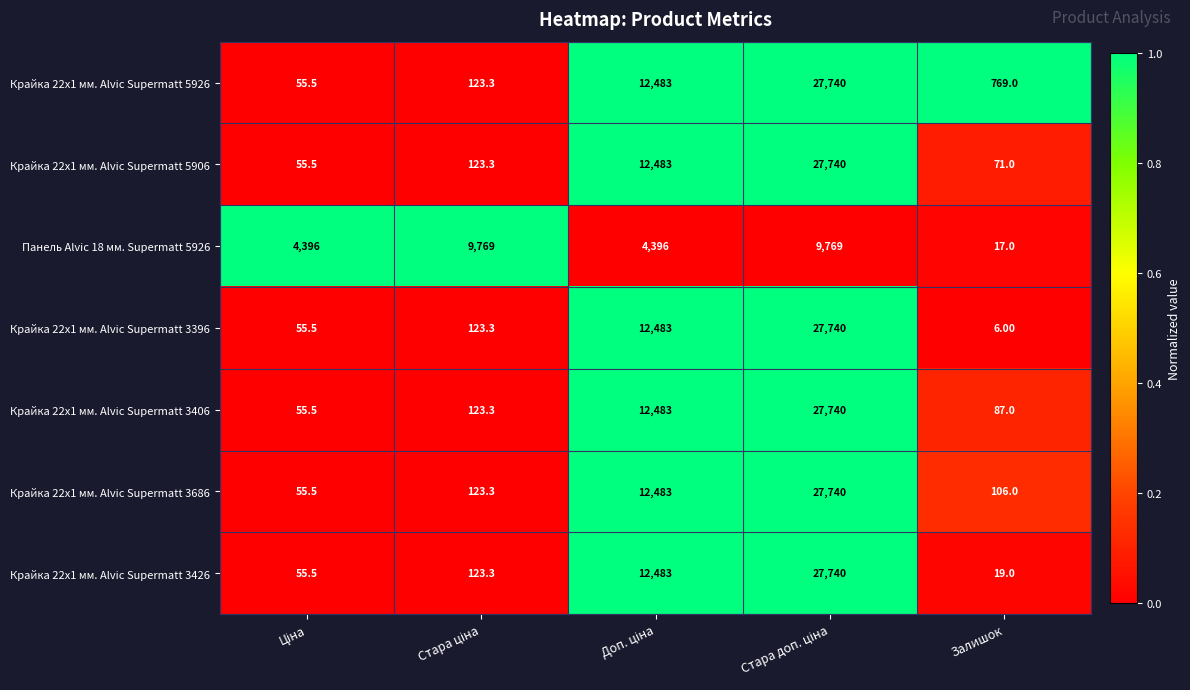

Which series has the largest total across all categories?

Крайка 22x1 мм. Alvic Supermatt 5926